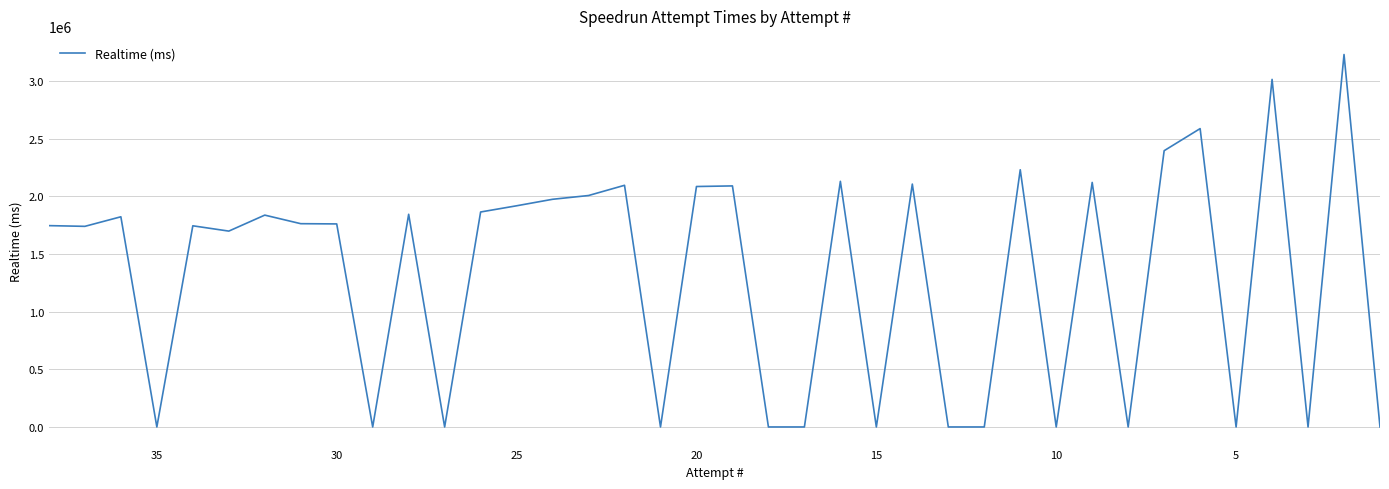

True or false: there are more than 2 points higher than both neighbors.

True